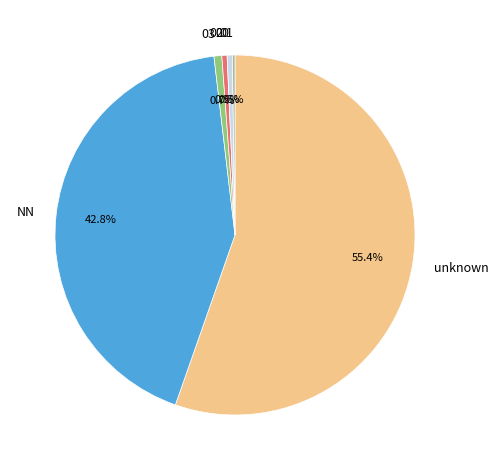

Combined, do 00 and 03 account for over 50%?

No